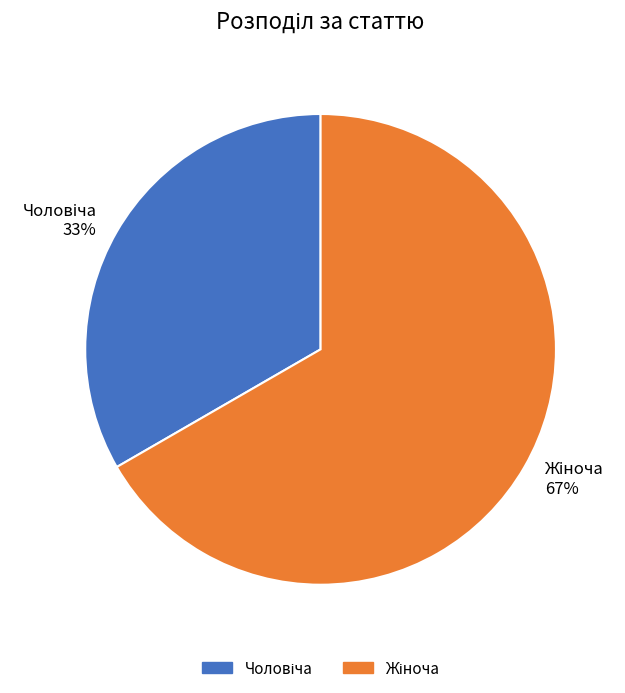

To the nearest percent, what is the average slice percentage?

50%